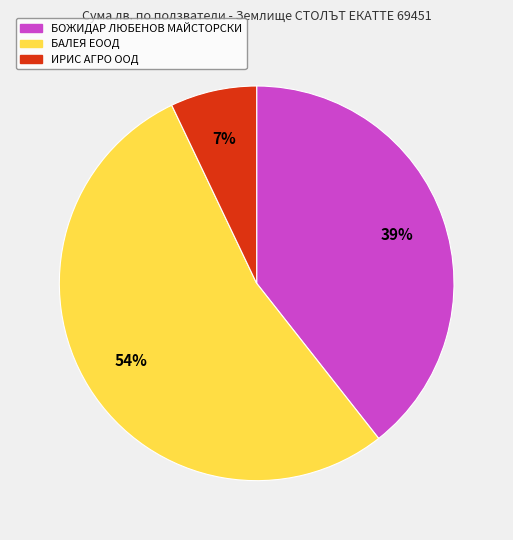

Rank the categories by value from lowest to highest.

ИРИС АГРО ООД, БОЖИДАР ЛЮБЕНОВ МАЙСТОРСКИ, БАЛЕЯ ЕООД